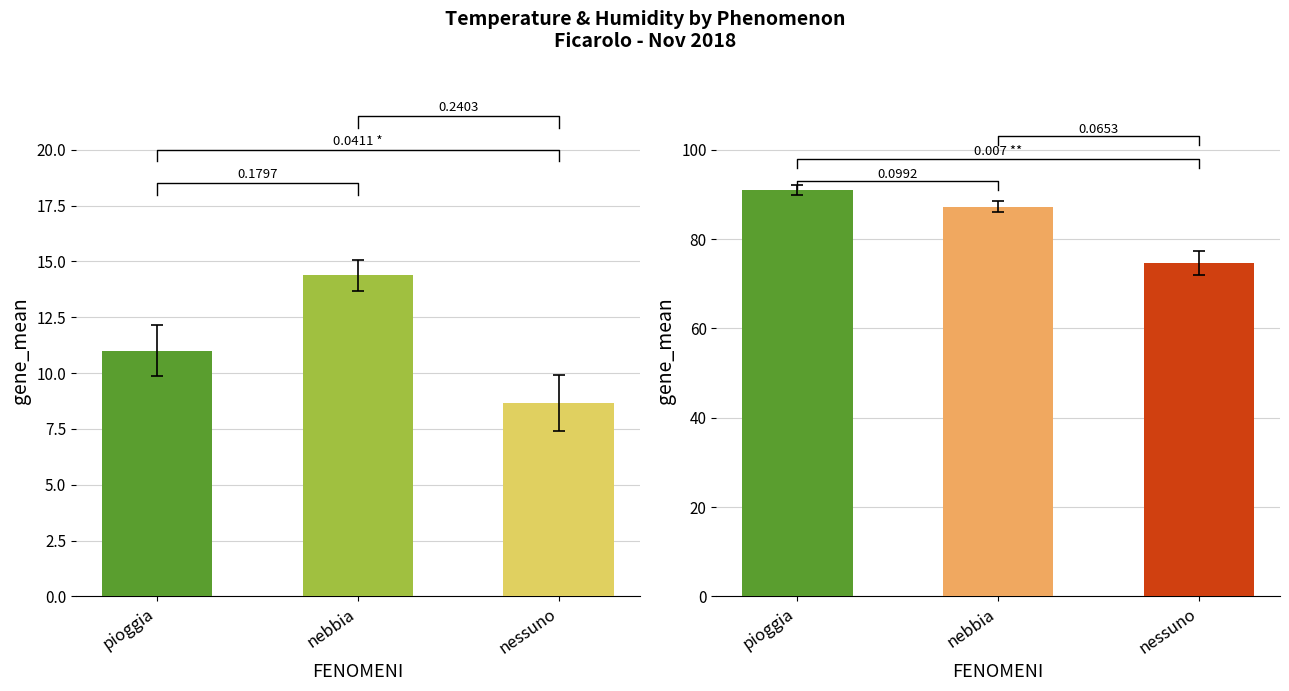

Between pioggia and nebbia, which series saw the biggest shift?

UMIDITA %